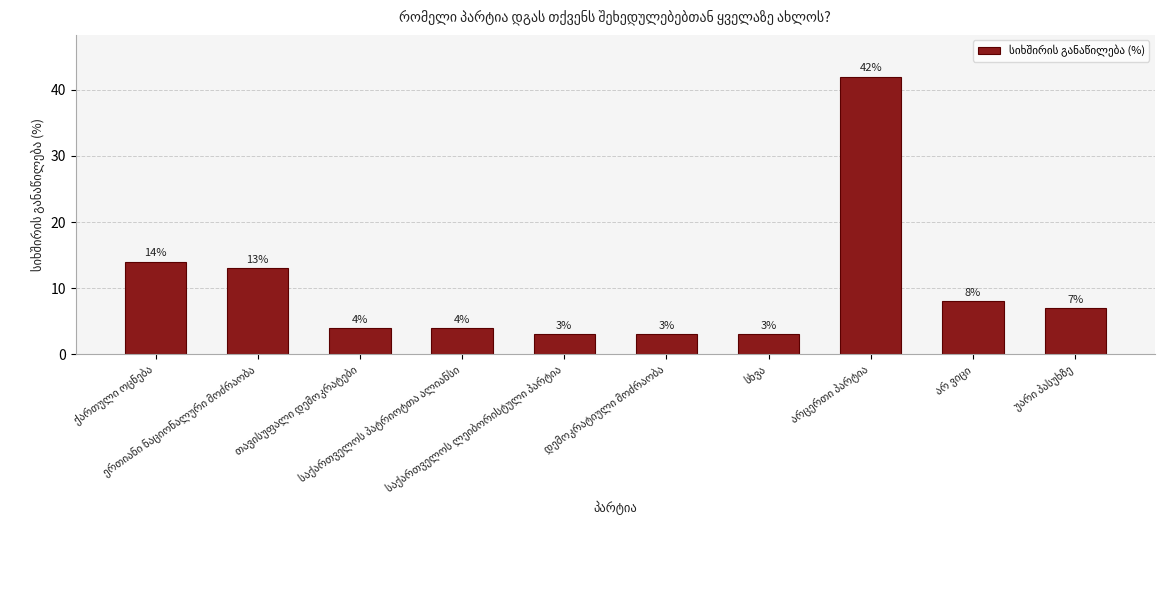

What is the difference between the second highest and second lowest values?

11